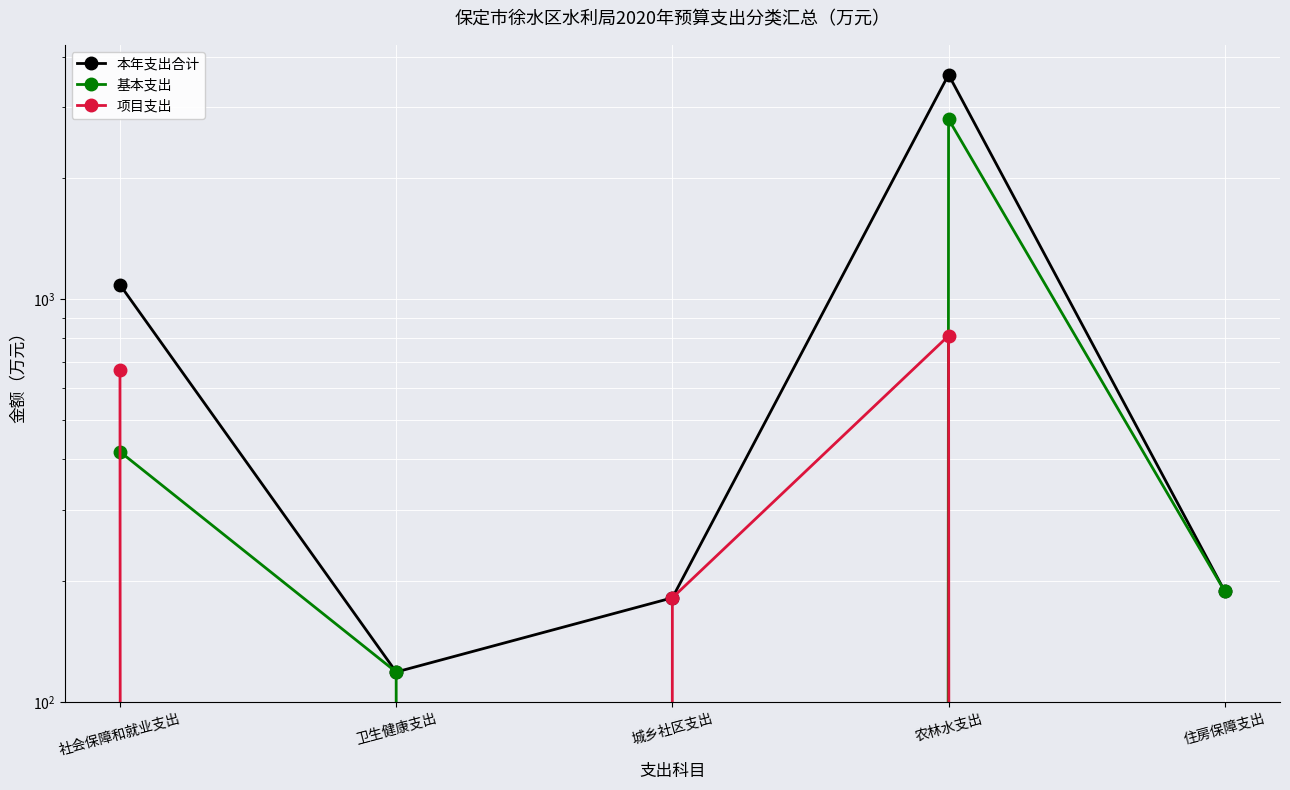

At which category is the sum across all series the highest?

农林水支出